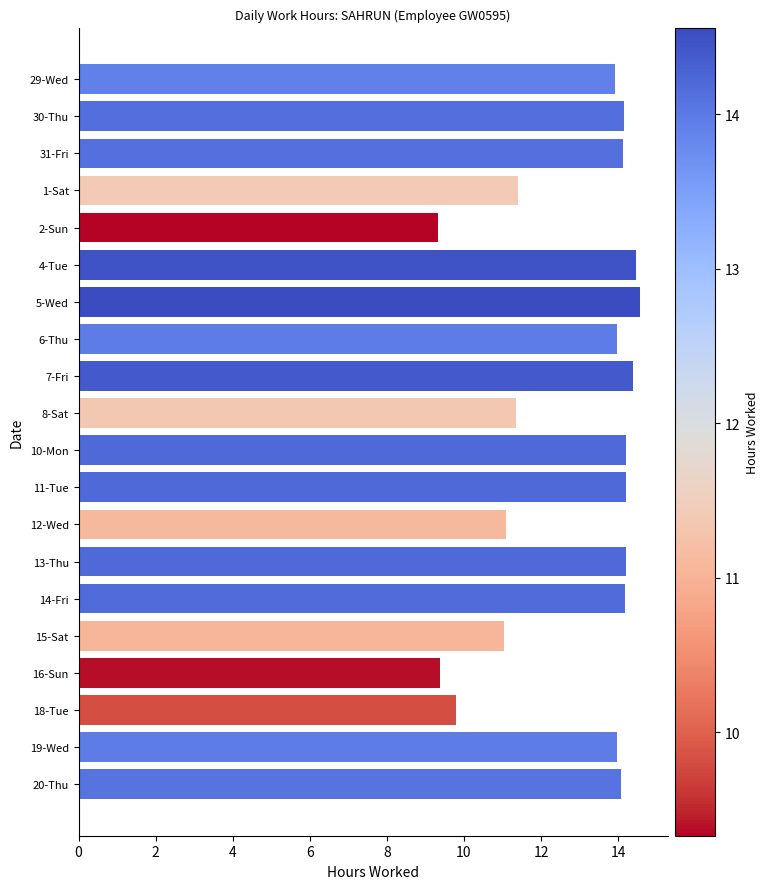

The chart shows a value of 11.4 at 8-Sat. True or false?

True